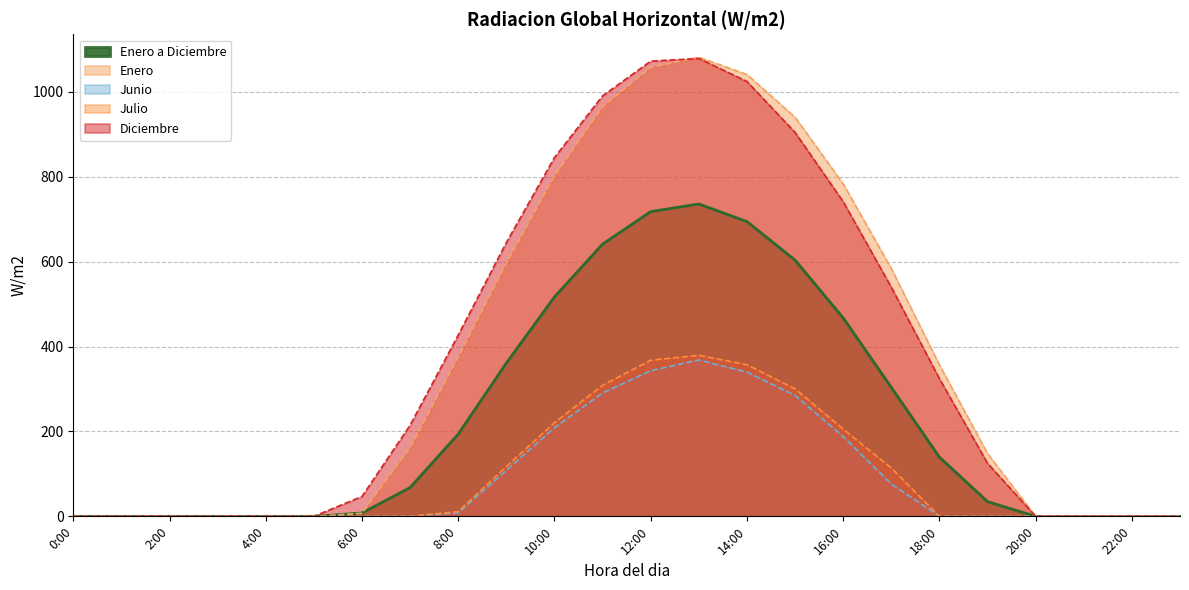

True or false: Julio has more than 0 interior local peaks.

True